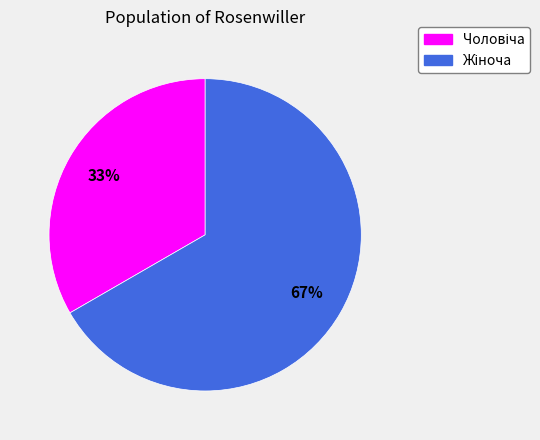

Count the number of slices in the pie.

2